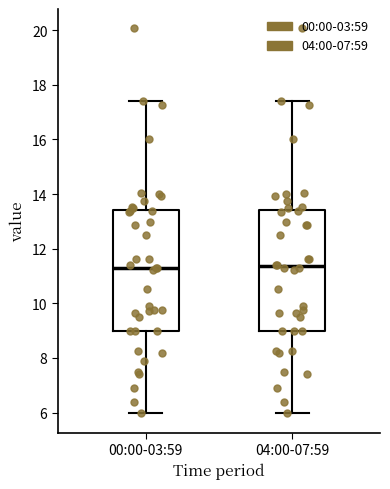

Reading left to right, read every box against the y-axis: the position of its median line, the range the box covers, and the ends of its whiskers. The values are not printed on the chart, so give them approximately, as read against the axis.

00:00-03:59: median 11.4, box 9.0 to 13.4, whiskers 6.0 to 17.4
04:00-07:59: median 11.4, box 9.0 to 13.4, whiskers 6.0 to 17.4